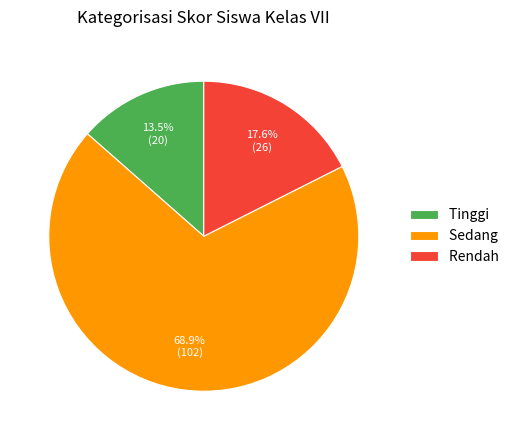

Is it true that Sedang is 69% of the pie?

True